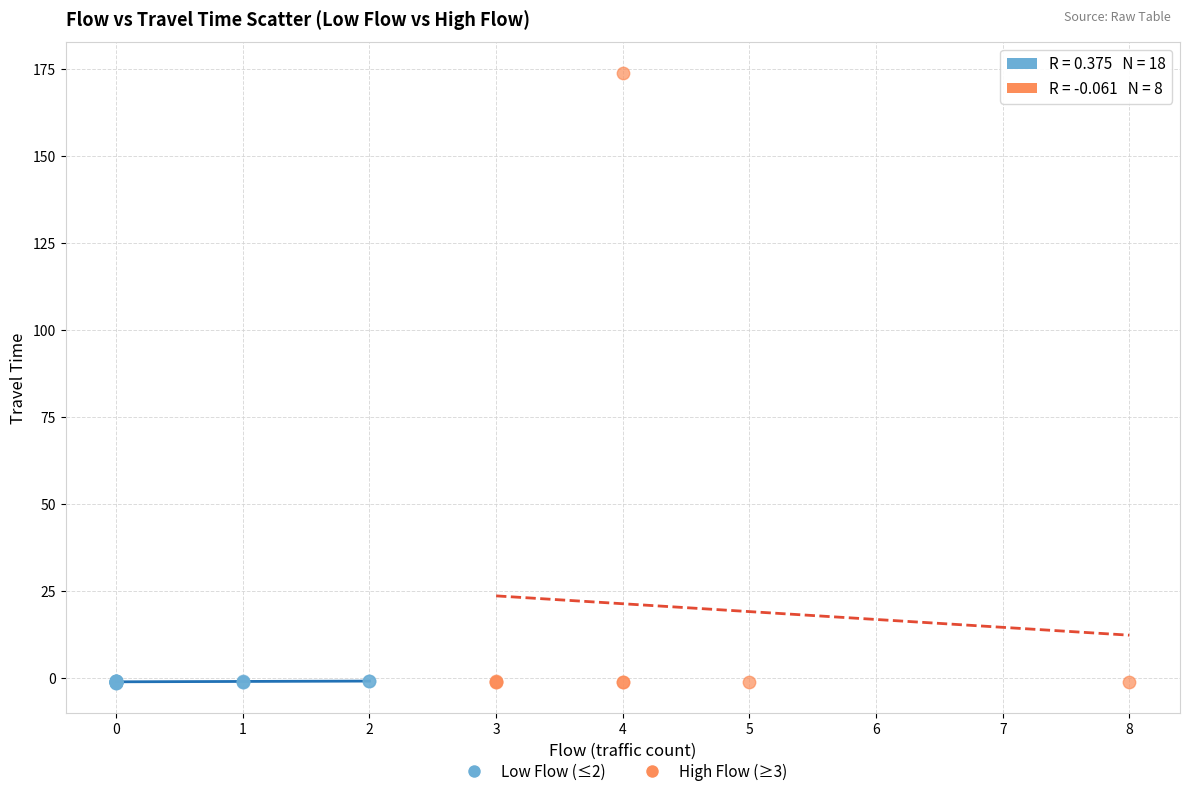

Which series reaches the maximum Y coordinate?

High Flow (≥3)